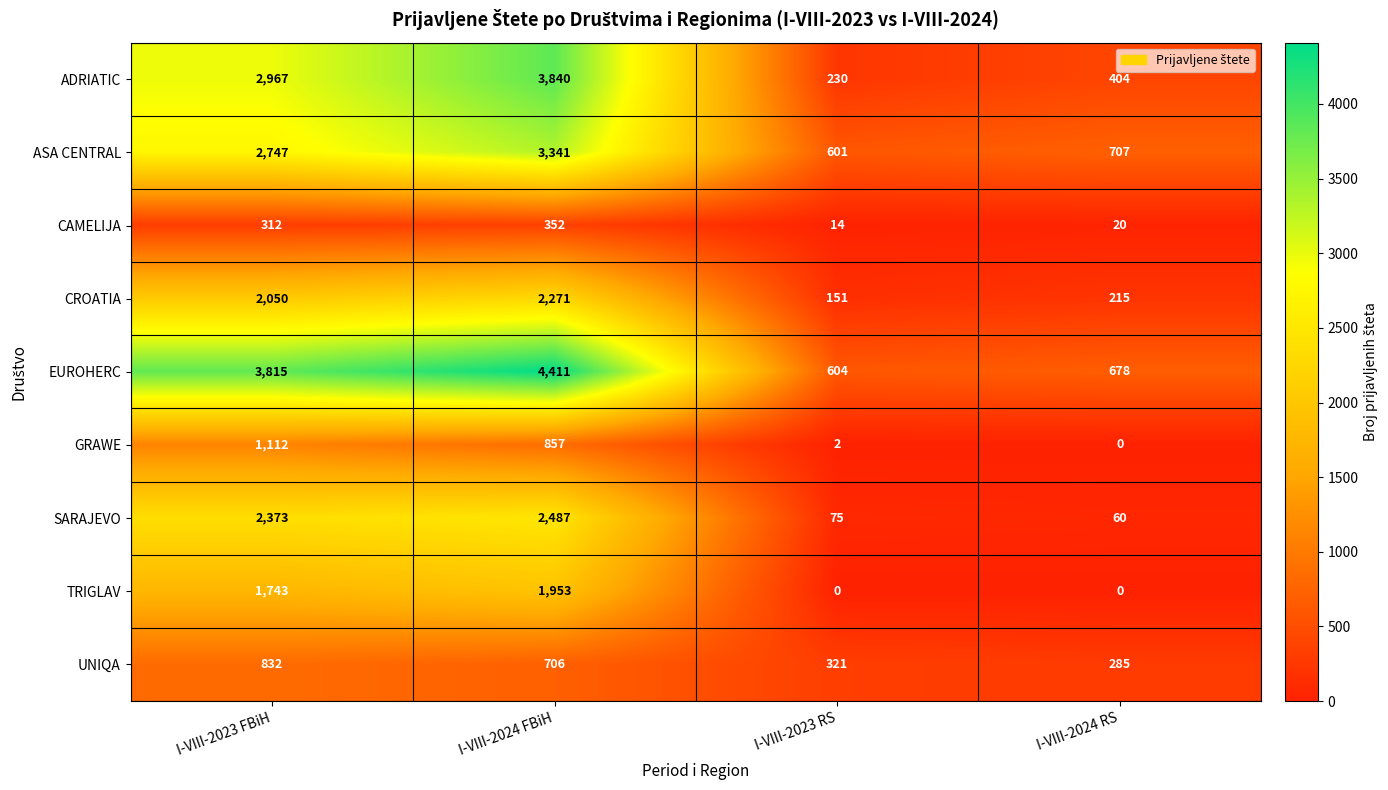

Which series changed the most between I-VIII-2023 FBiH and I-VIII-2023 RS?

EUROHERC